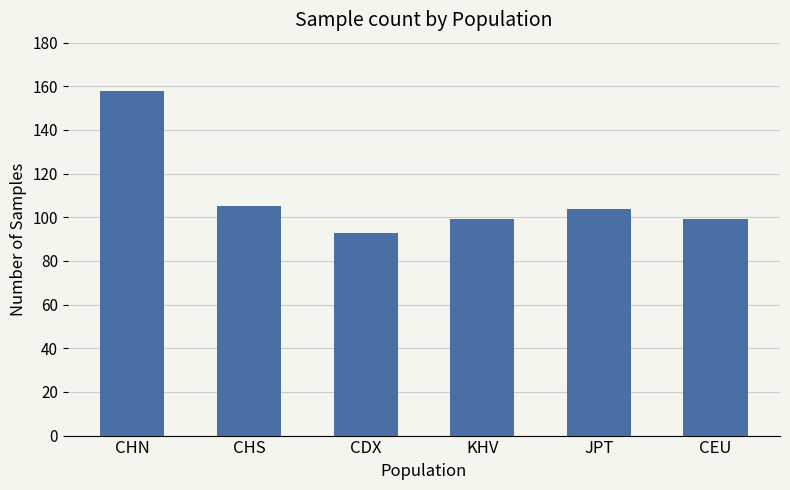

How many categories are shown in the chart?

6